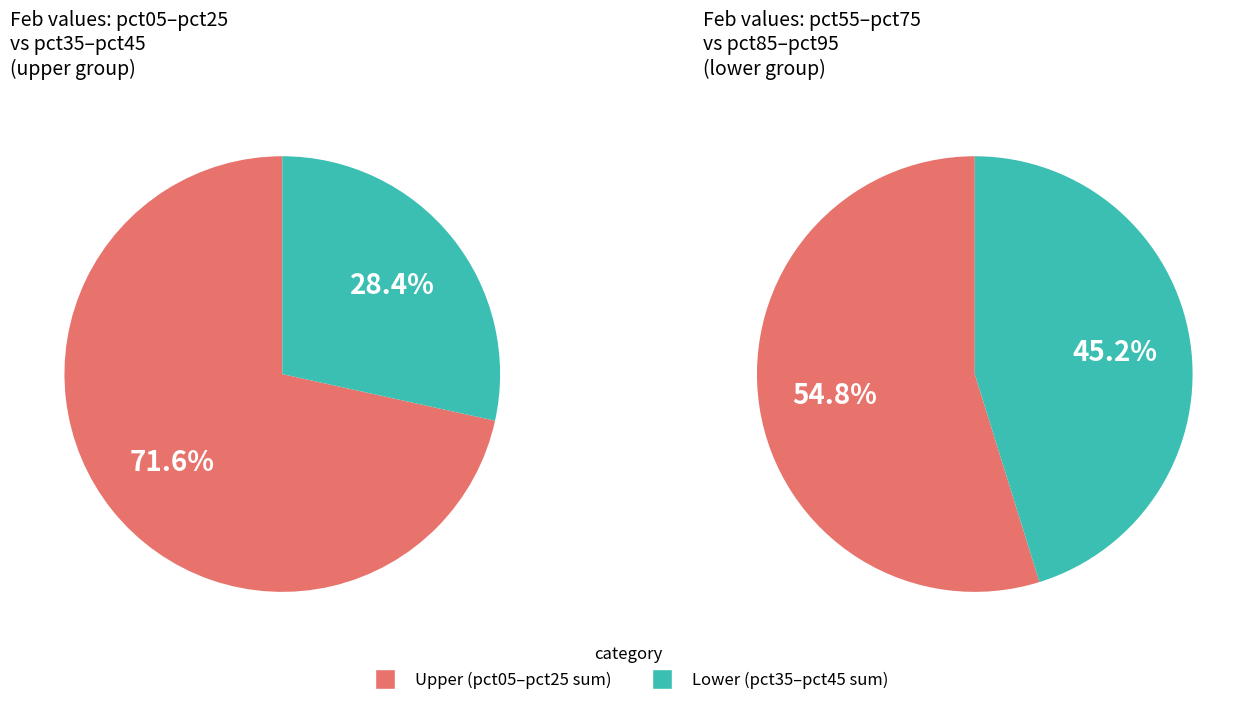

The pct05 slice represents 19% of the pie. True or false?

False